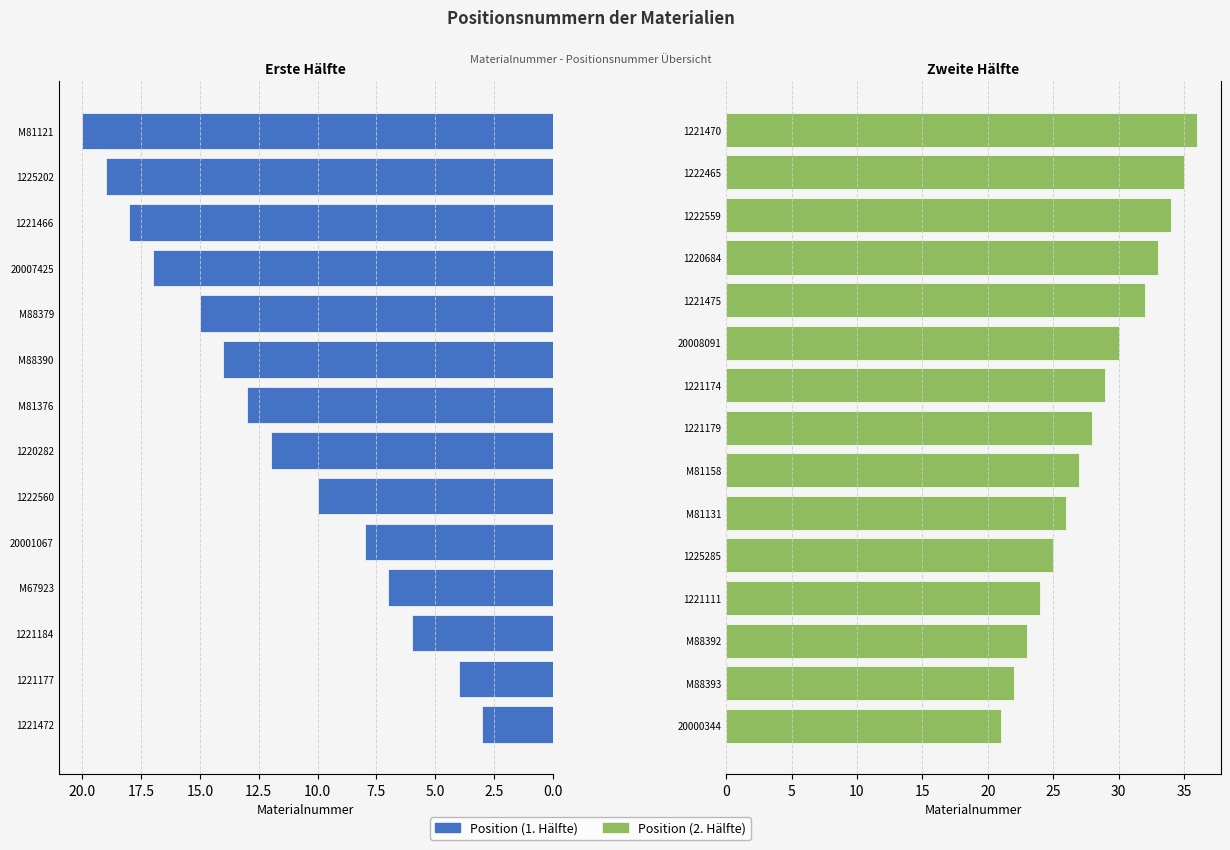

Where is the data nearest to the value 19?

1225202